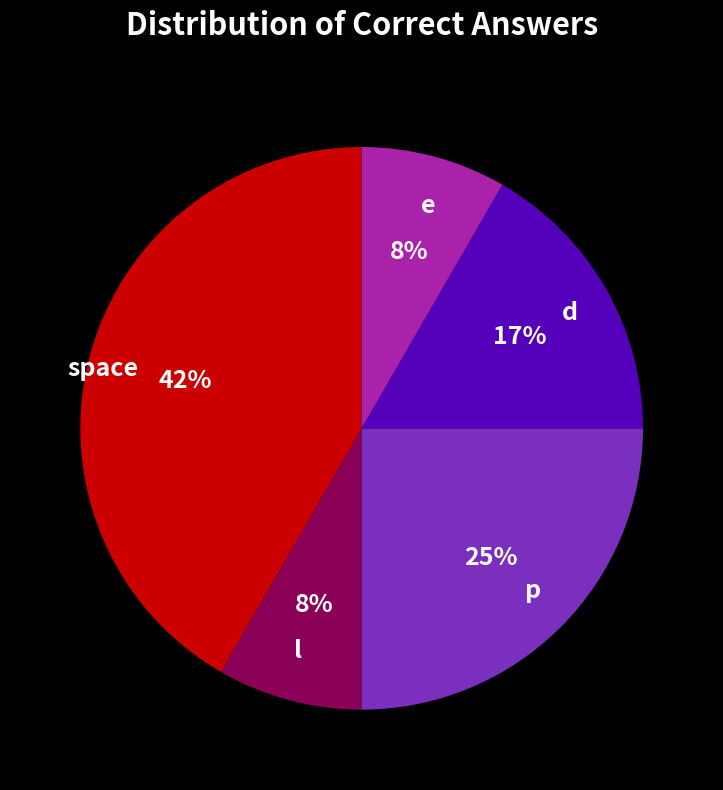

Which slice is the largest?

space